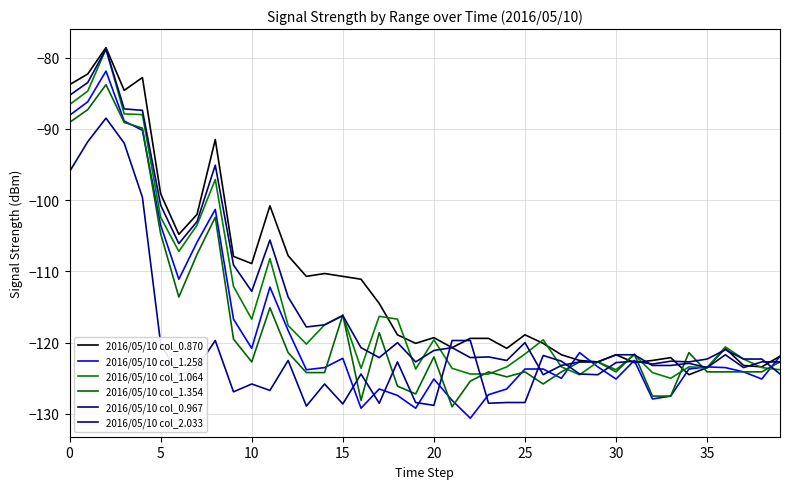

Does the chart have visible grid lines?

Yes